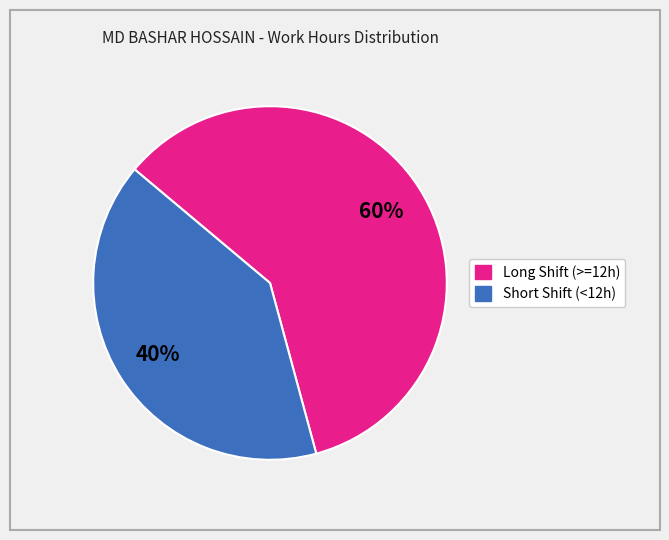

Is there a majority slice in this chart?

Yes